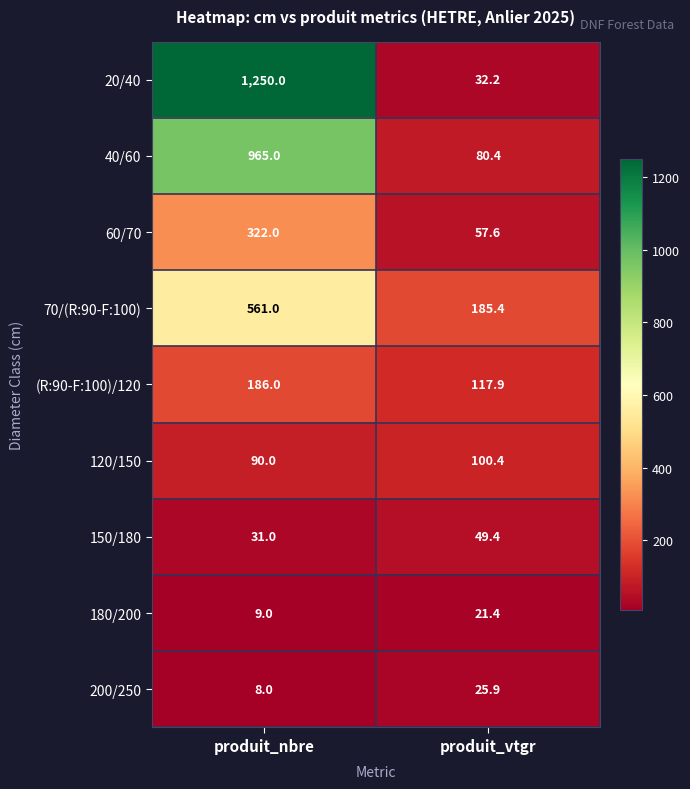

True or false: 200/250 has a value of 8.0 at produit_nbre.

True